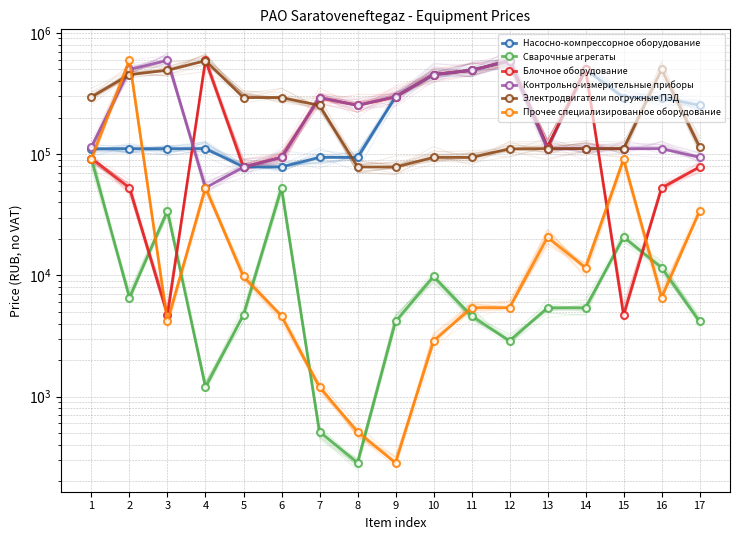

Is the value of Насосно-компрессорное оборудование at 3 greater than the value of Электродвигатели погружные ПЭД at 10?

Yes